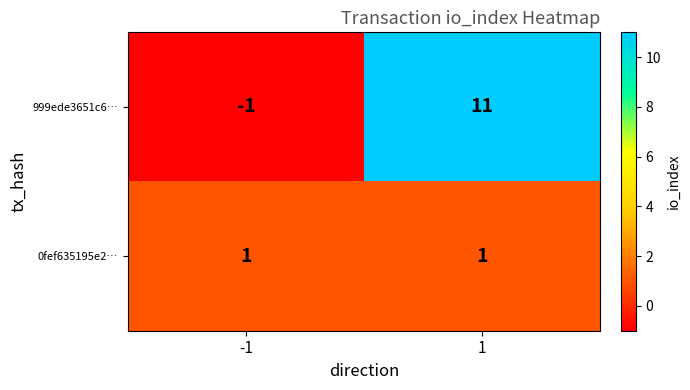

Reading right to left, extract all data points from this chart.

999ede3651c6…: 11	-1
0fef635195e2…: 1	1